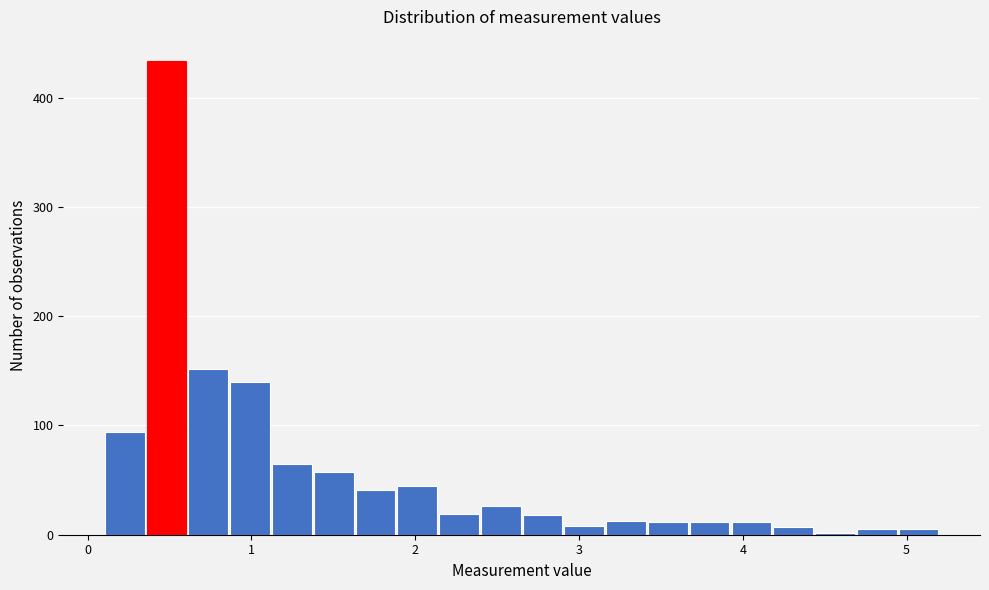

Read against the x-axis, roughly where is the centre of the tallest bar?

0.5